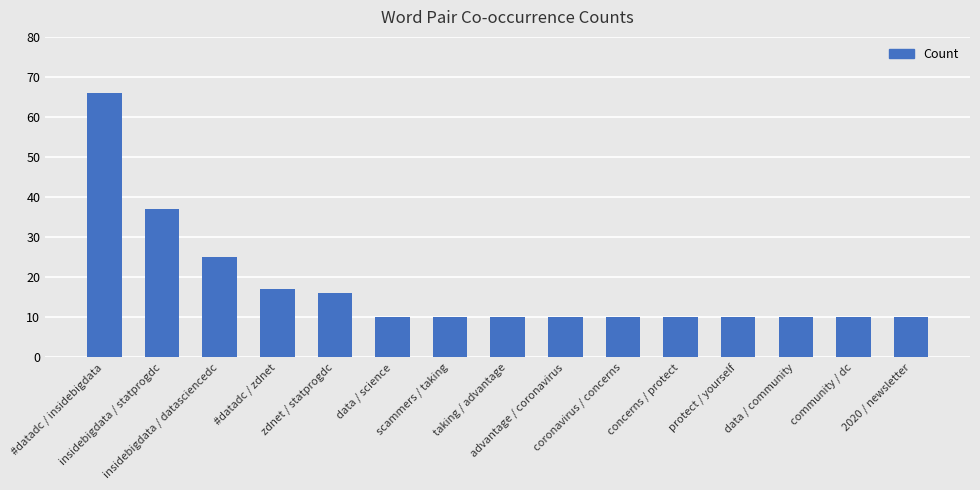

How many series are shown in this chart?

1